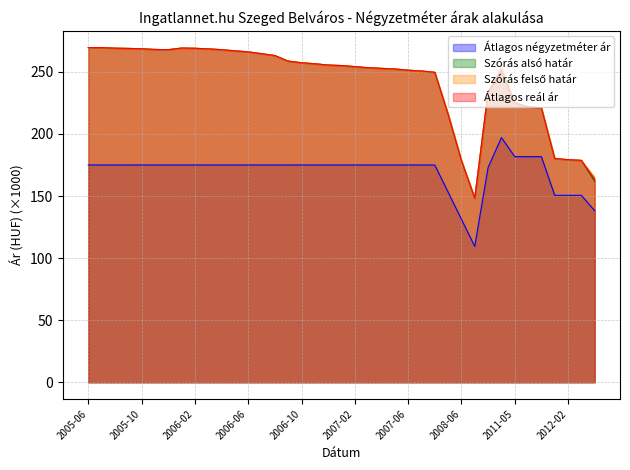

Count the number of categories in the chart.

39